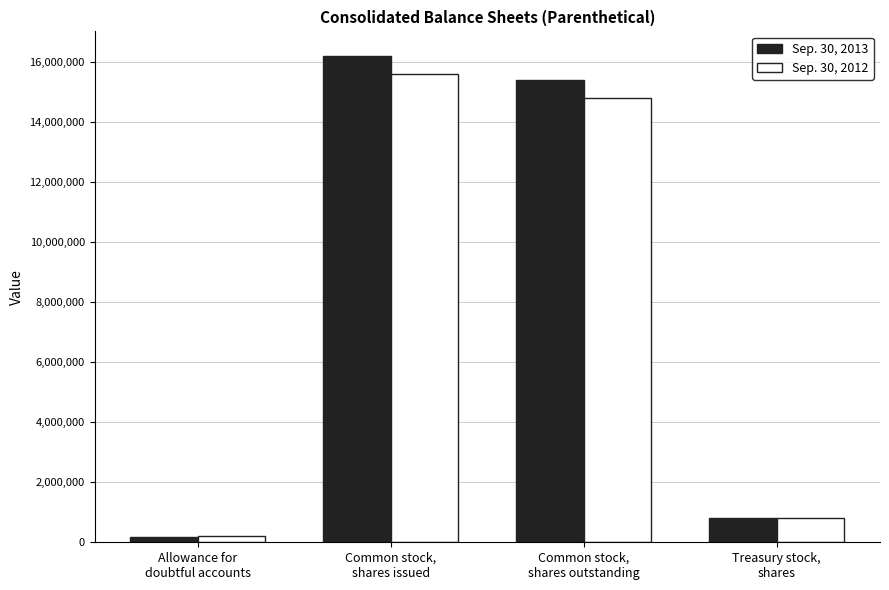

What is the greatest value displayed?

16224402